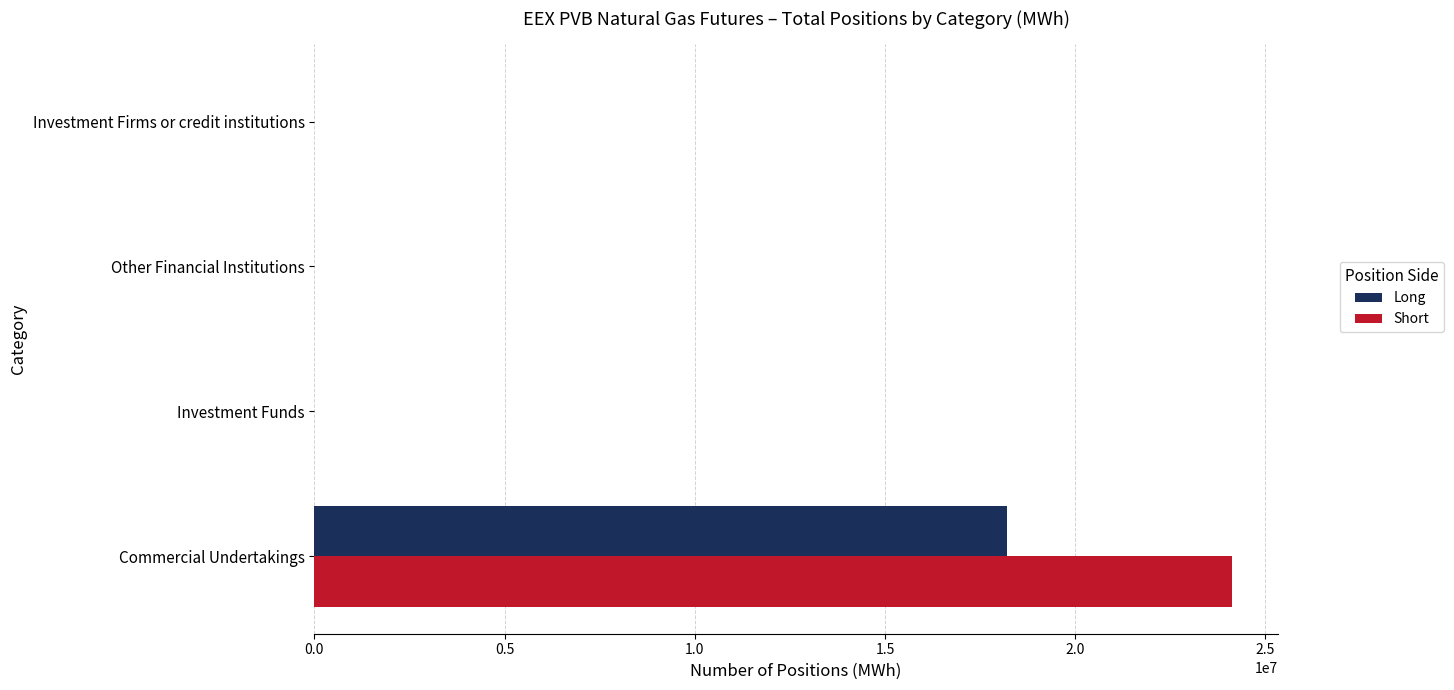

What are all the series names shown in the legend?

Long, Short